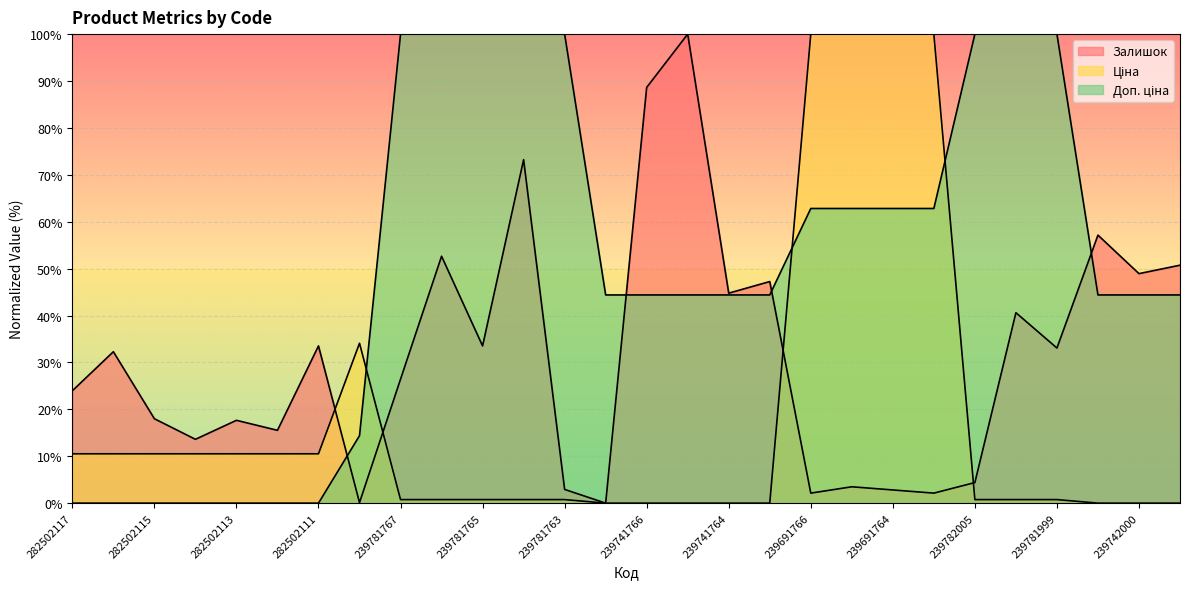

Between 282502110 and 239691763, which series saw the biggest shift?

Ціна